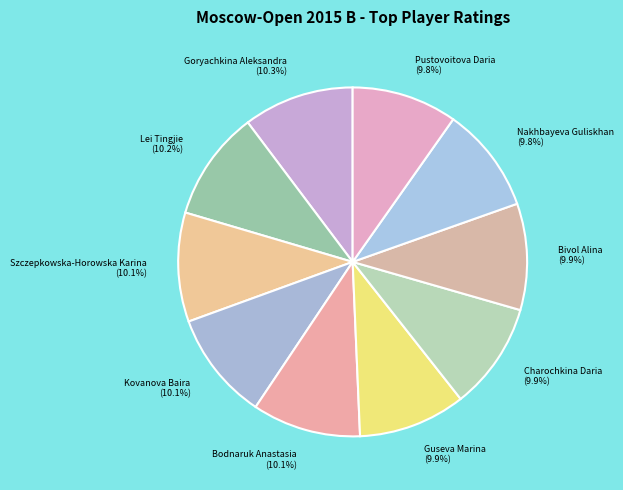

How many segments does this pie chart have?

10